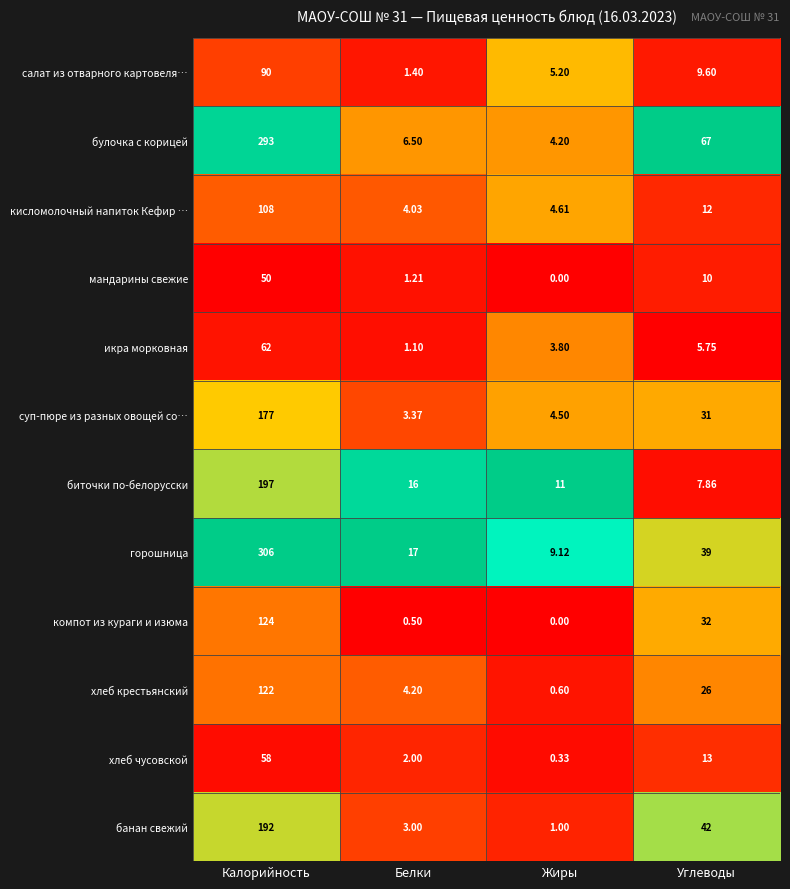

Which series has the widest spread of values?

горошница